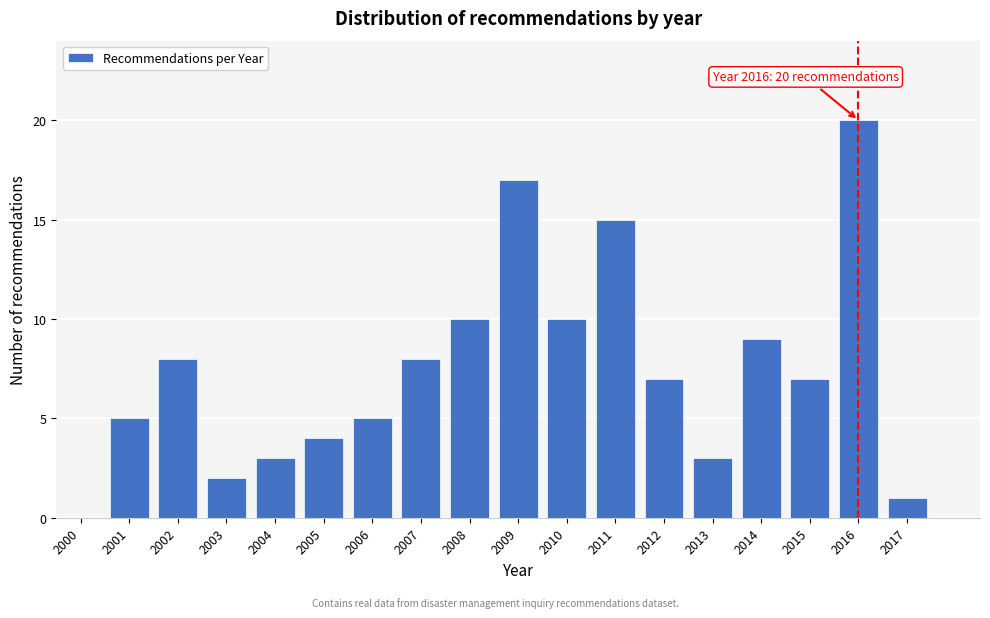

Reading left to right, transcribe all the data shown in this chart.

2000=0	2001=5	2002=8	2003=2	2004=3	2005=4	2006=5	2007=8	2008=10	2009=17	2010=10	2011=15	2012=7	2013=3	2014=9	2015=7	2016=20	2017=1